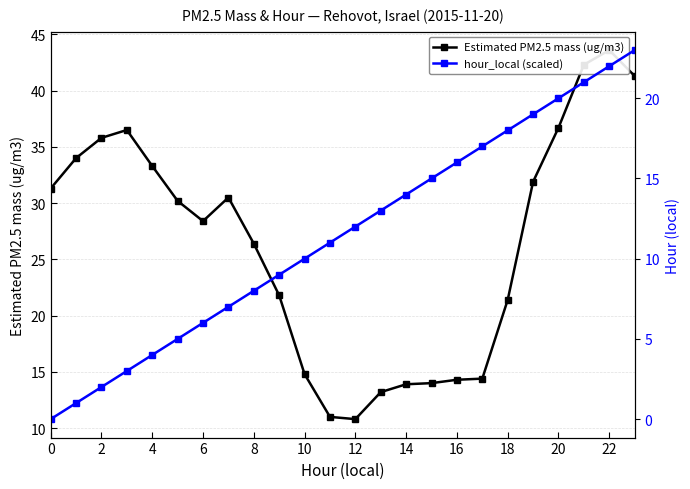

How many series are shown in this chart?

2